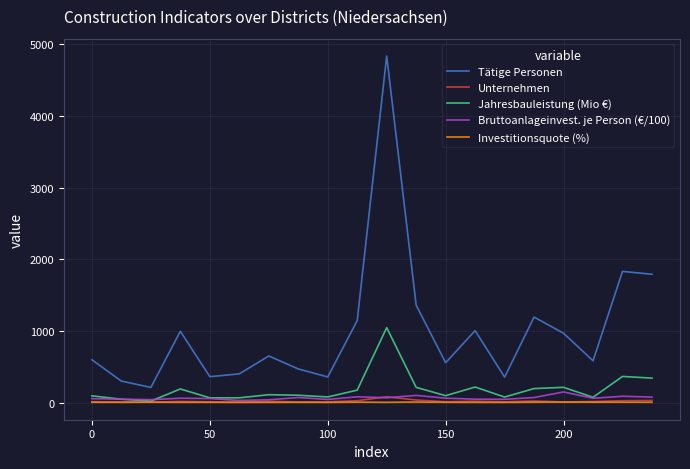

Does the chart display data point markers on the line(s)?

No